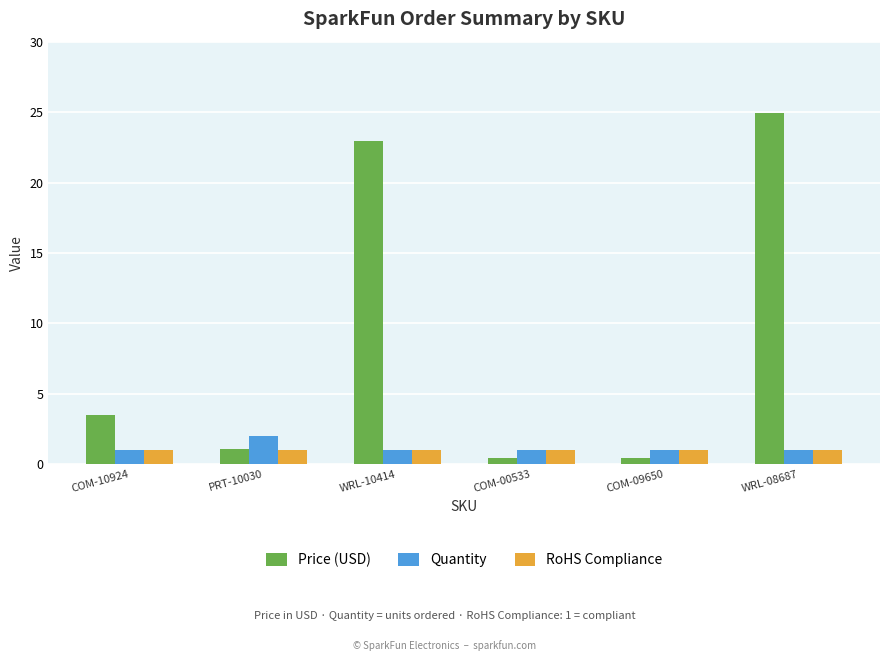

What is the difference between the Quantity values at PRT-10030 and WRL-10414?

1.0